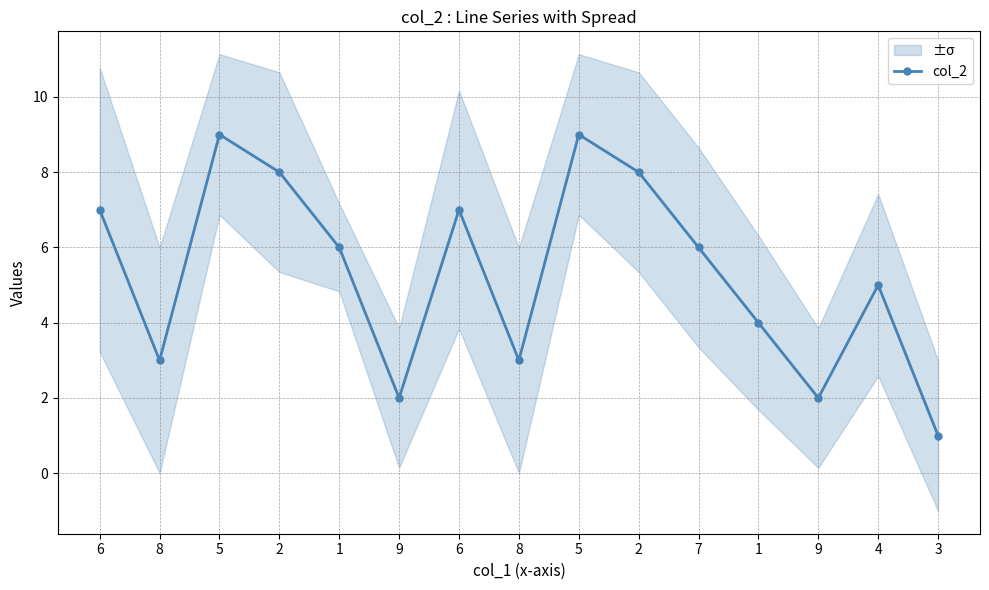

Does the chart display data point markers on the line(s)?

Yes